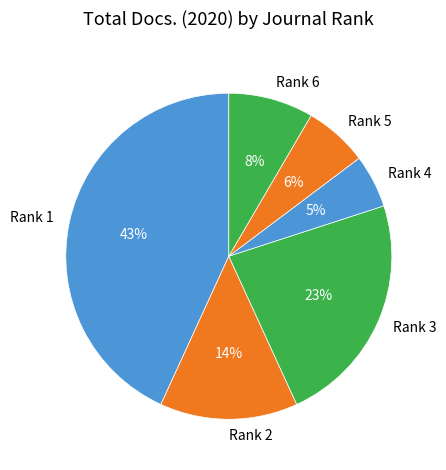

To the nearest percent, what is the average slice percentage?

17%